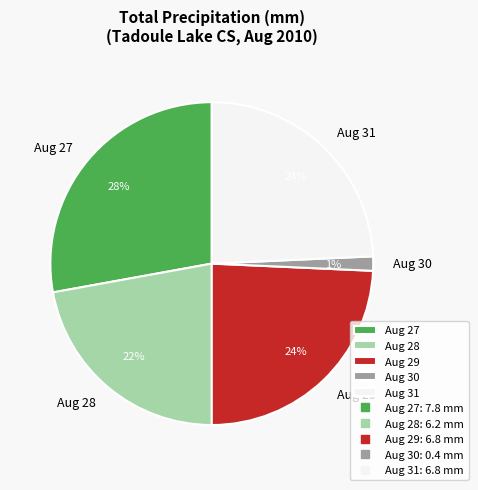

True or false: Aug 30 accounts for 11% of the total.

False